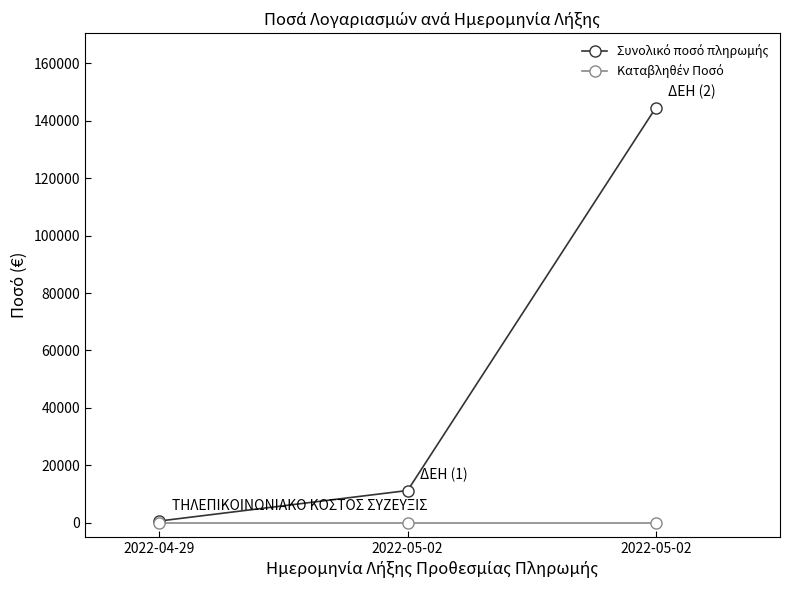

How many distinct data groups are displayed?

2